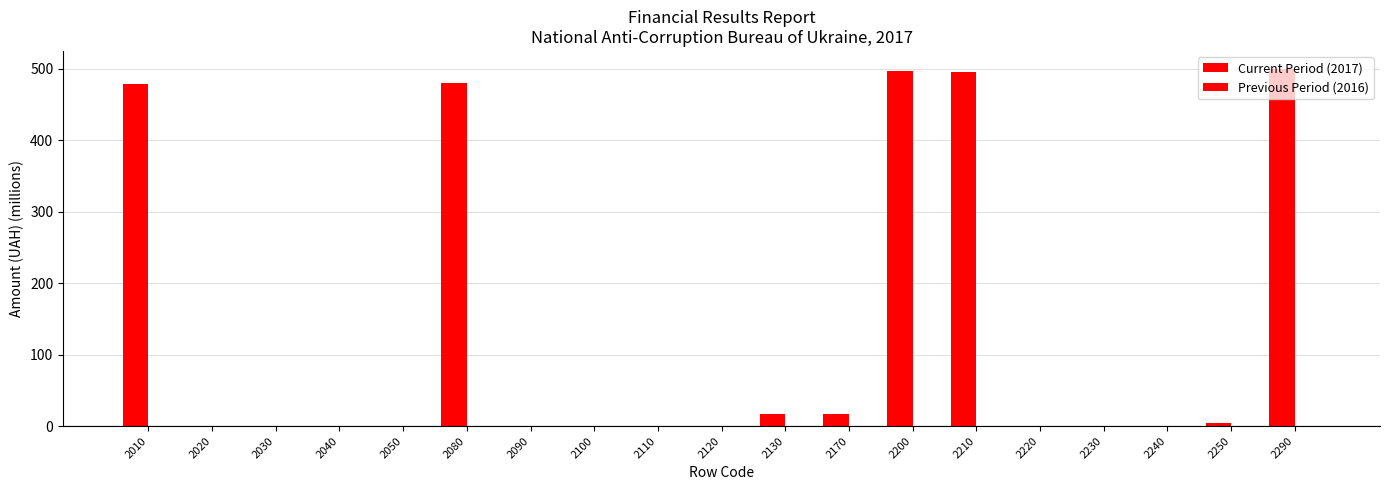

Reading left to right, extract all data points from this chart.

Current Period (2017): 2010=478.8	2020=0.0	2030=0.8	2040=0.0	2050=0.2	2080=479.8	2090=0.0	2100=0.0	2110=0.0	2120=0.0	2130=17.4	2170=17.4	2200=497.2	2210=494.8	2220=0.0	2230=0.0	2240=0.0	2250=4.8	2290=499.7
Previous Period (2016): 2010=0.0	2020=0.0	2030=0.0	2040=0.0	2050=0.0	2080=0.0	2090=0.0	2100=0.0	2110=0.0	2120=0.0	2130=0.0	2170=0.0	2200=0.0	2210=0.0	2220=0.0	2230=0.0	2240=0.0	2250=0.0	2290=0.0